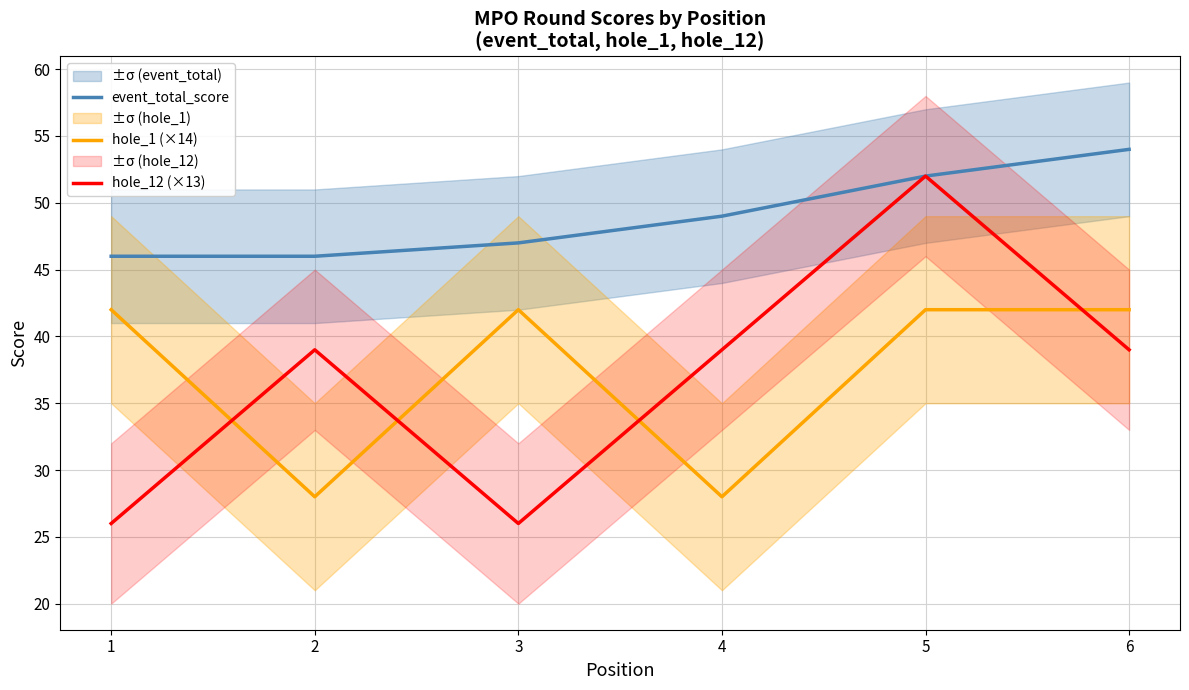

Reading left to right, list all the values displayed in this chart.

event_total_score: 46	46	47	49	52	54
hole_1 (×14): 42	28	42	28	42	42
hole_12 (×13): 26	39	26	39	52	39